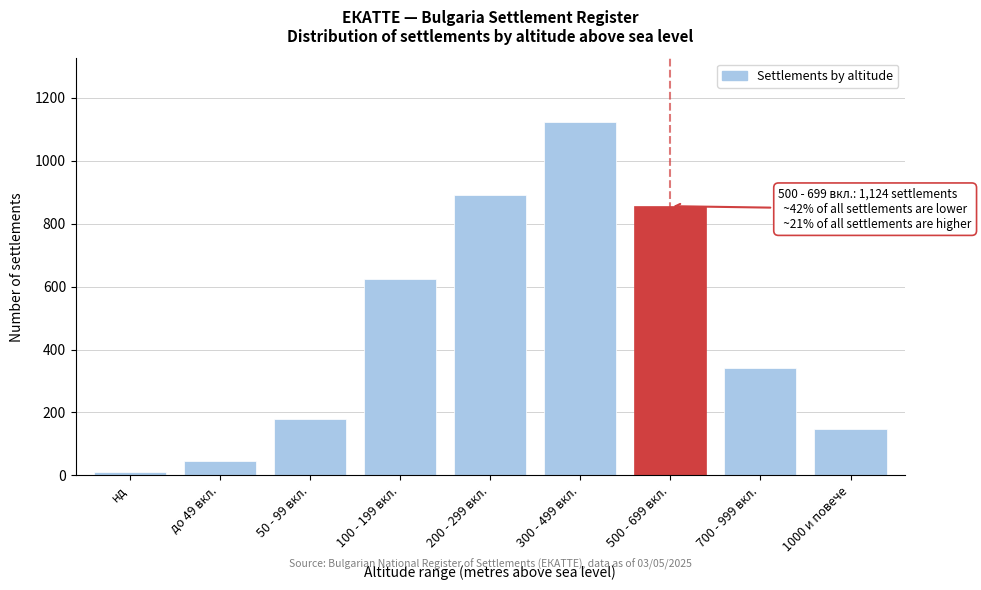

Reading left to right, transcribe all the data shown in this chart.

нд=12	до 49 вкл.=45	50 - 99 вкл.=178	100 - 199 вкл.=623	200 - 299 вкл.=891	300 - 499 вкл.=1124	500 - 699 вкл.=856	700 - 999 вкл.=342	1000 и повече=148